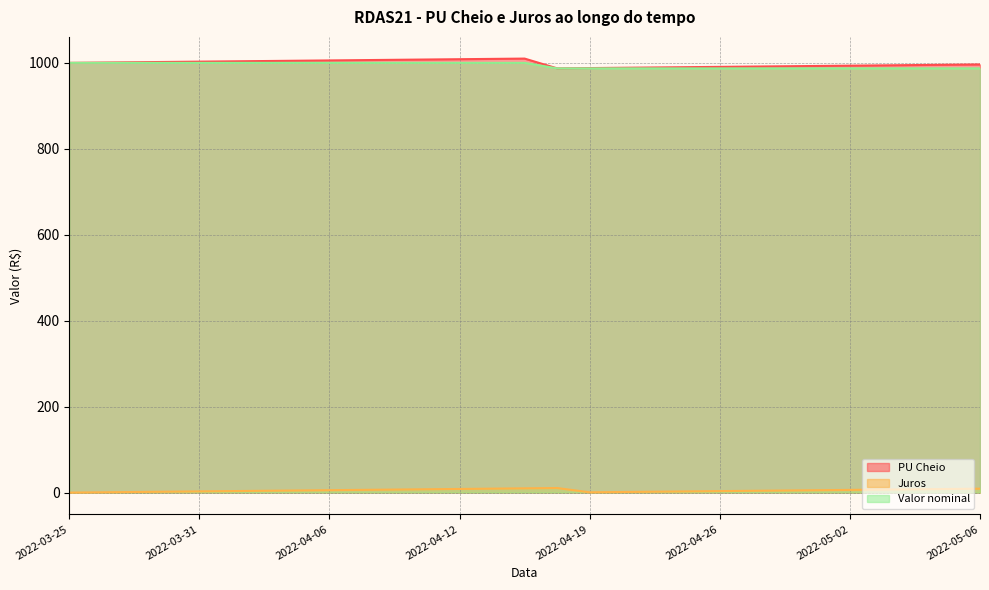

At which label does Juros reach its peak?

2022-04-18